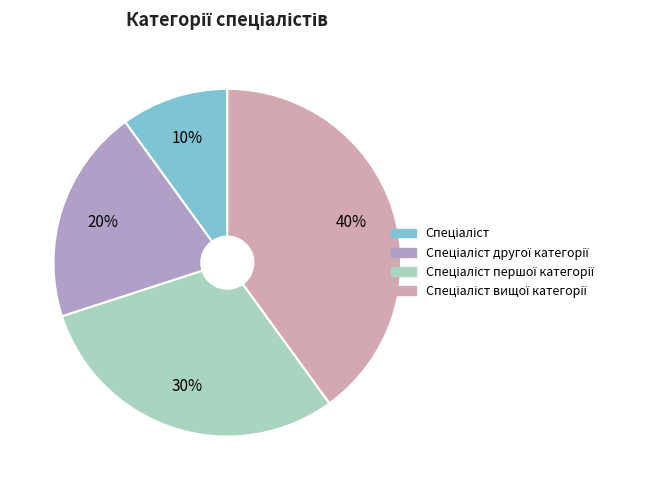

To the nearest percent, what is the average slice percentage?

25%